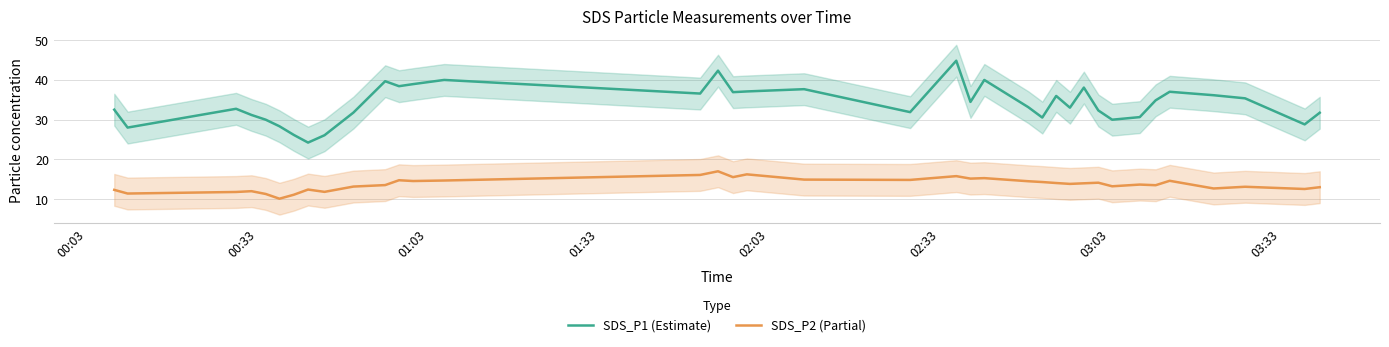

True or false: SDS_P2 (Partial) and SDS_P1 (Estimate) cross at least once.

False